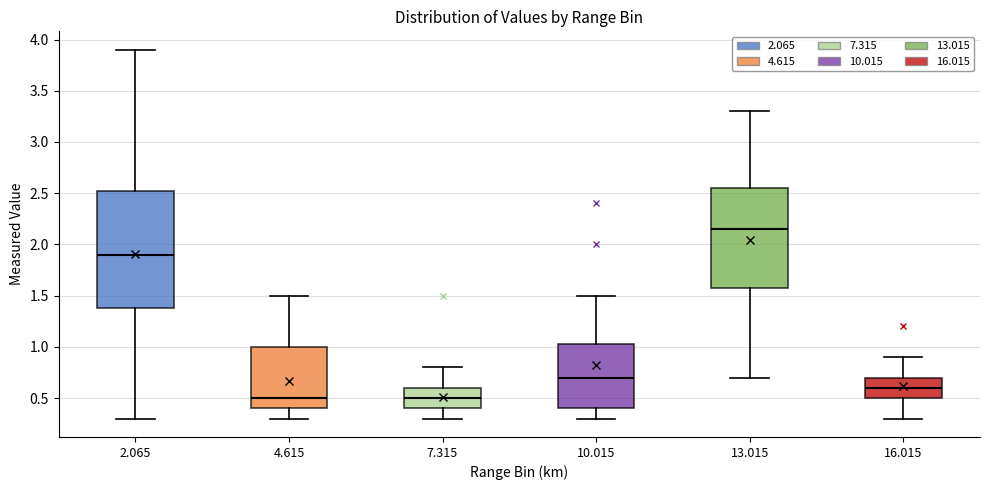

Where does the upper whisker of the box at x = 16.015 end on the y-axis? The values are not printed on the chart, so give them approximately, as read against the axis.

0.90